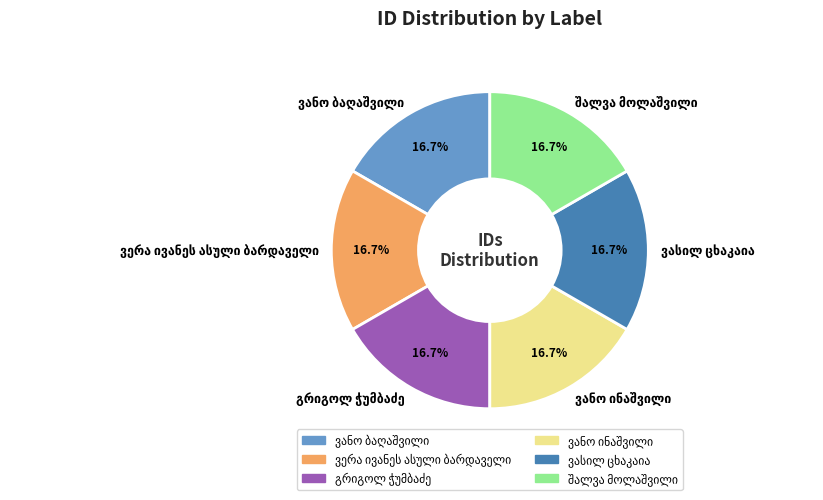

Is there any slice that represents more than half of the pie?

No